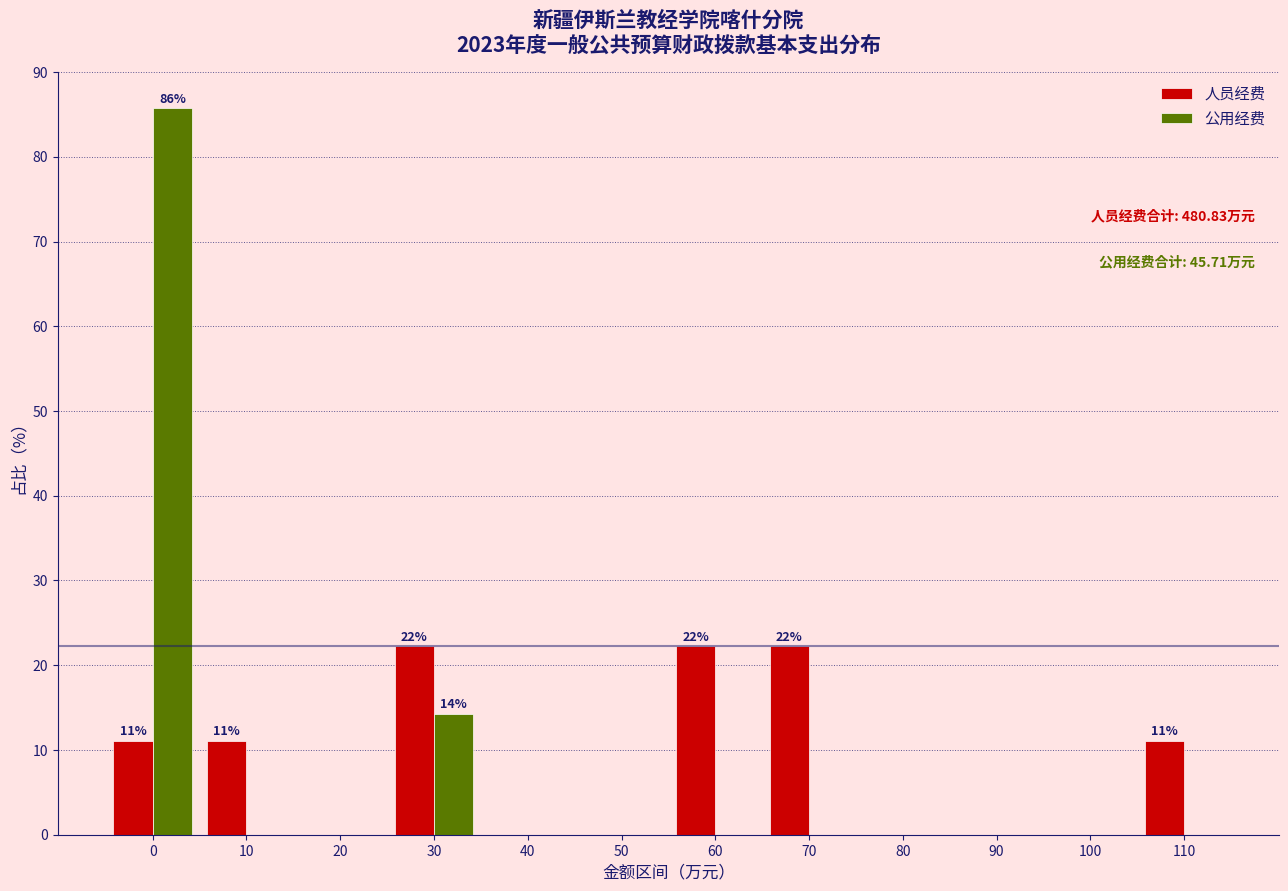

Reading right to left, transcribe all the data shown in this chart.

人员经费: 110=11.1	100=0.0	90=0.0	80=0.0	70=22.2	60=22.2	50=0.0	40=0.0	30=22.2	20=0.0	10=11.1	0=11.1
公用经费: 110=0.0	100=0.0	90=0.0	80=0.0	70=0.0	60=0.0	50=0.0	40=0.0	30=14.3	20=0.0	10=0.0	0=85.7